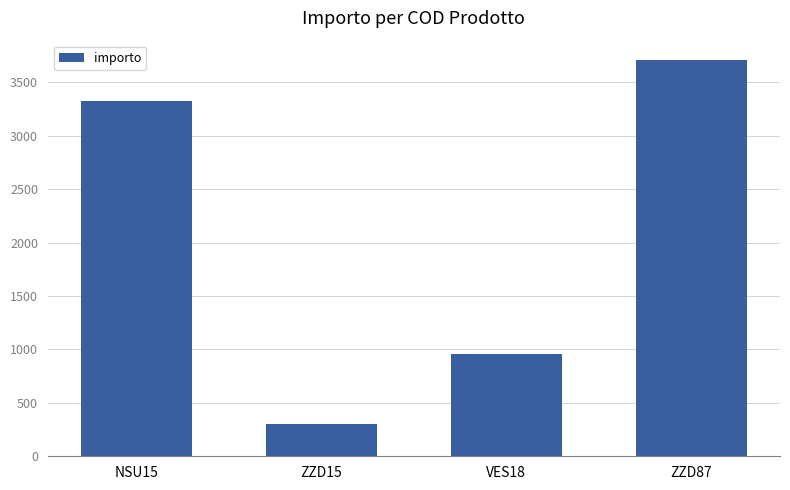

Count the values in the range 961 to 3704.

3